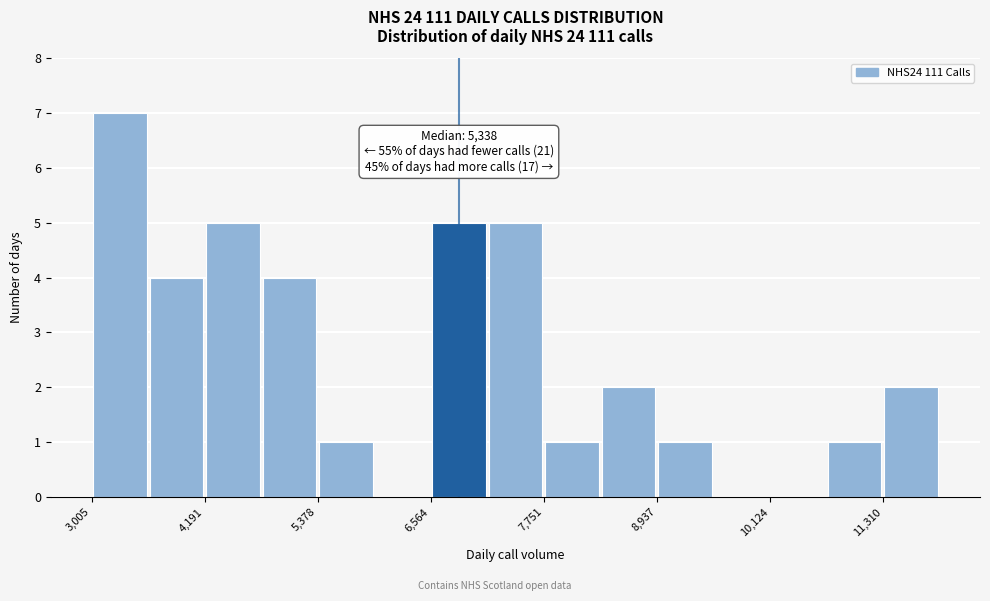

Around what value on the x-axis is the tallest bar? Give the approximate position of its centre, as read against the axis.

3400